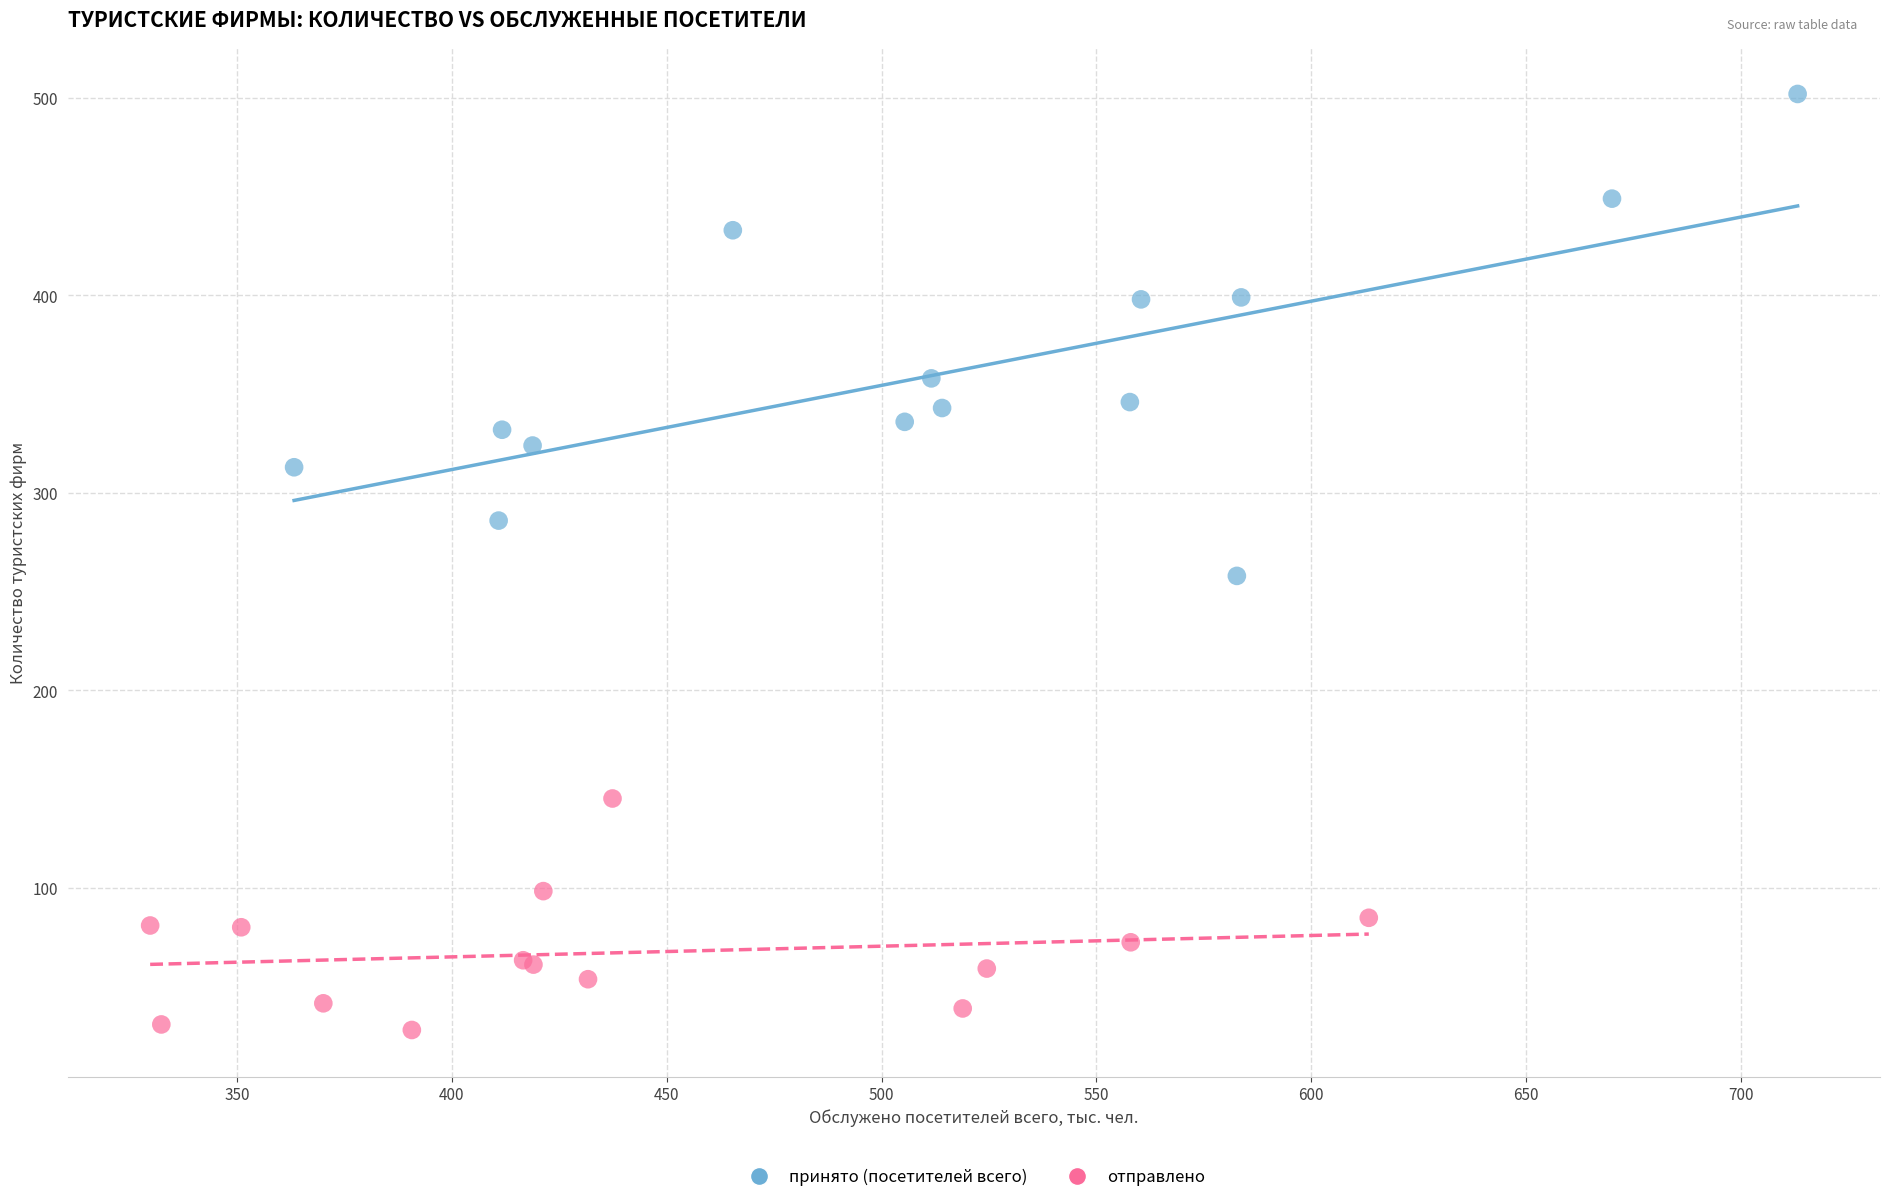

Which series reaches the maximum Y coordinate?

принято (посетителей всего)